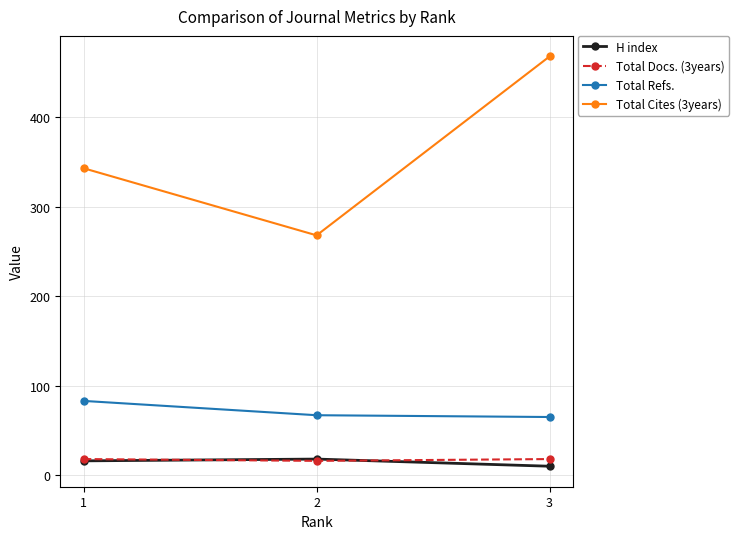

Does the chart have visible grid lines?

Yes